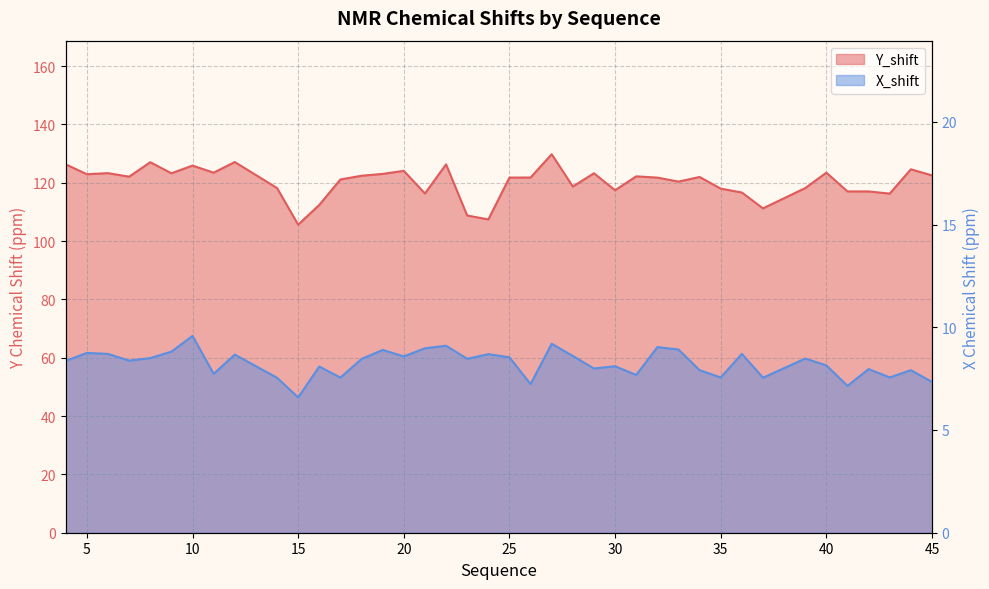

Is the value of Y_shift at 19 greater than the value of X_shift at 32?

Yes